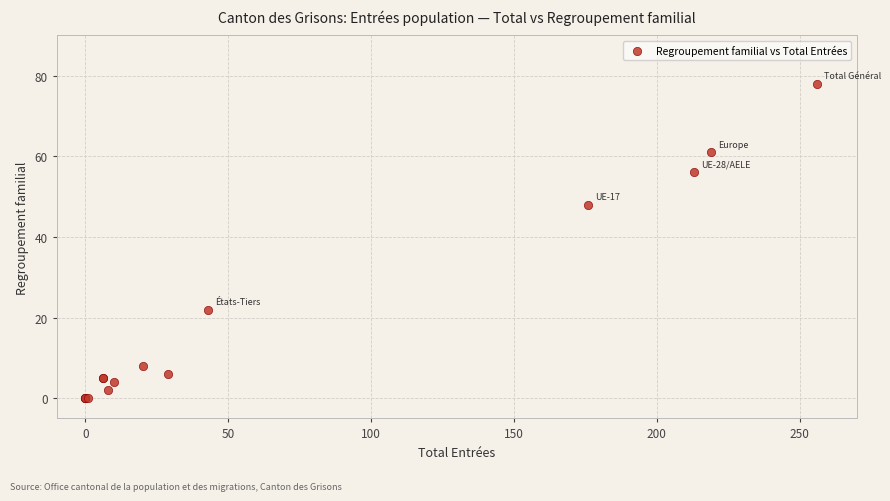

What Y value in the scatter plot is closest to 39?

48